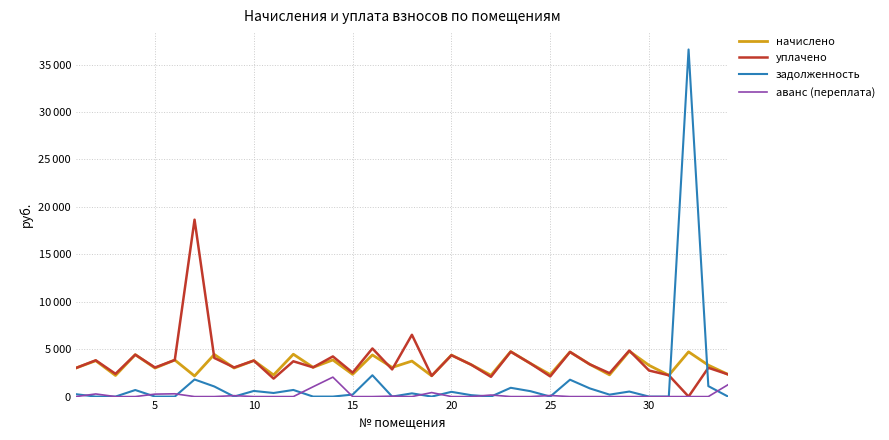

What are all the series names shown in the legend?

начислено, уплачено, задолженность, аванс (переплата)